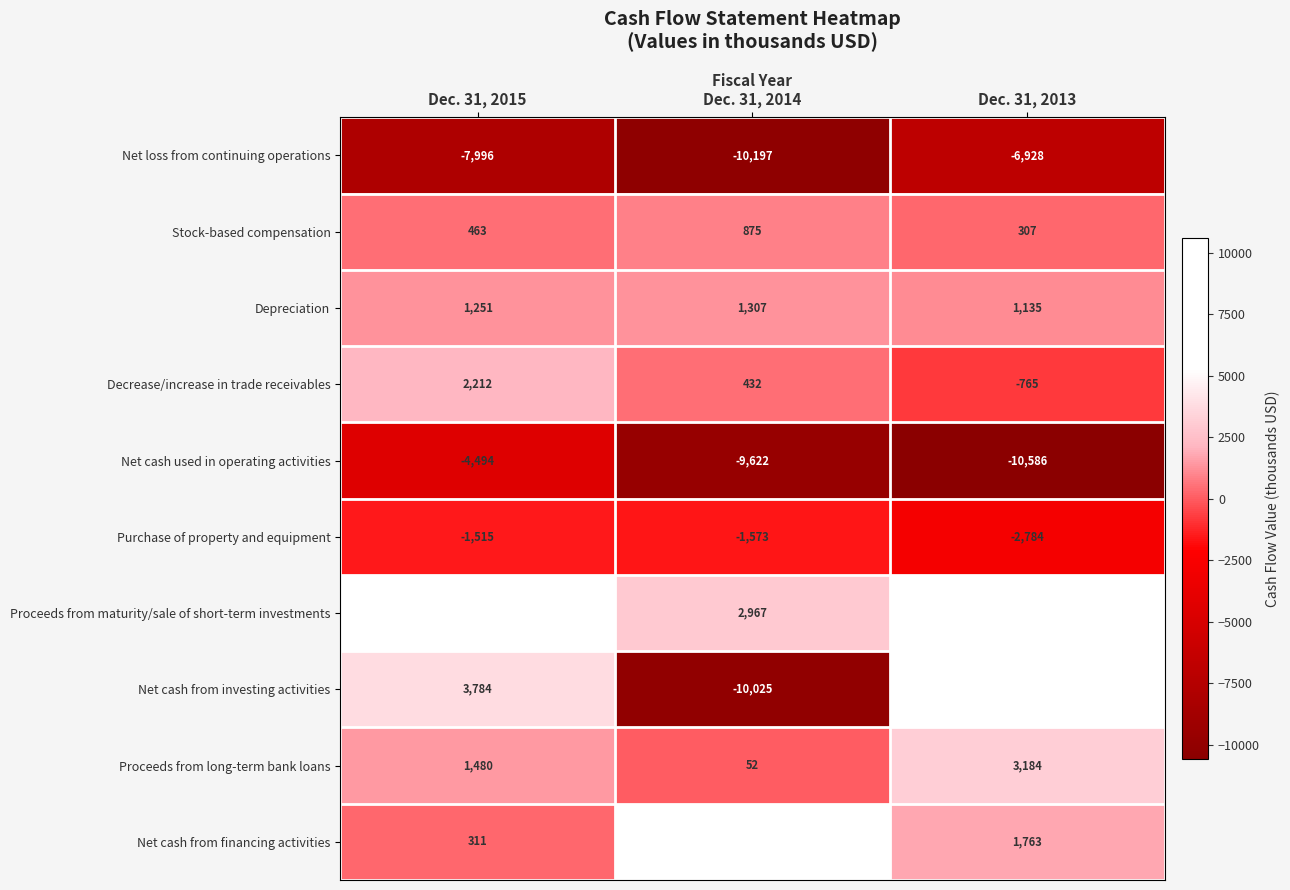

How many values in the Net loss from continuing operations series exceed -7996?

1